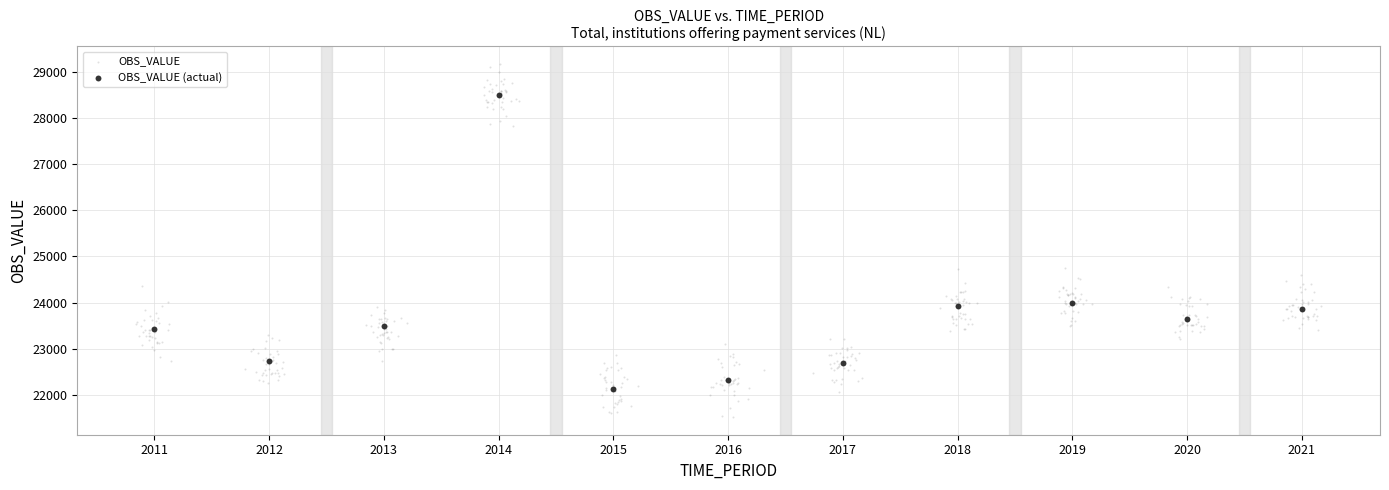

Which series has the largest Y range (max minus min)?

OBS_VALUE